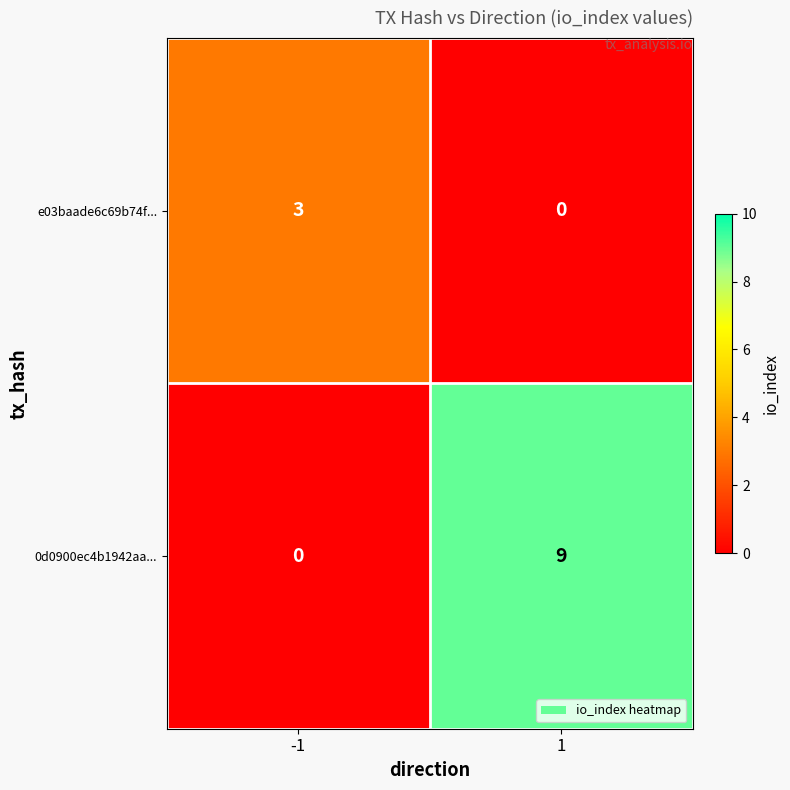

Which series has the largest total across all categories?

0d0900ec4b1942aa...